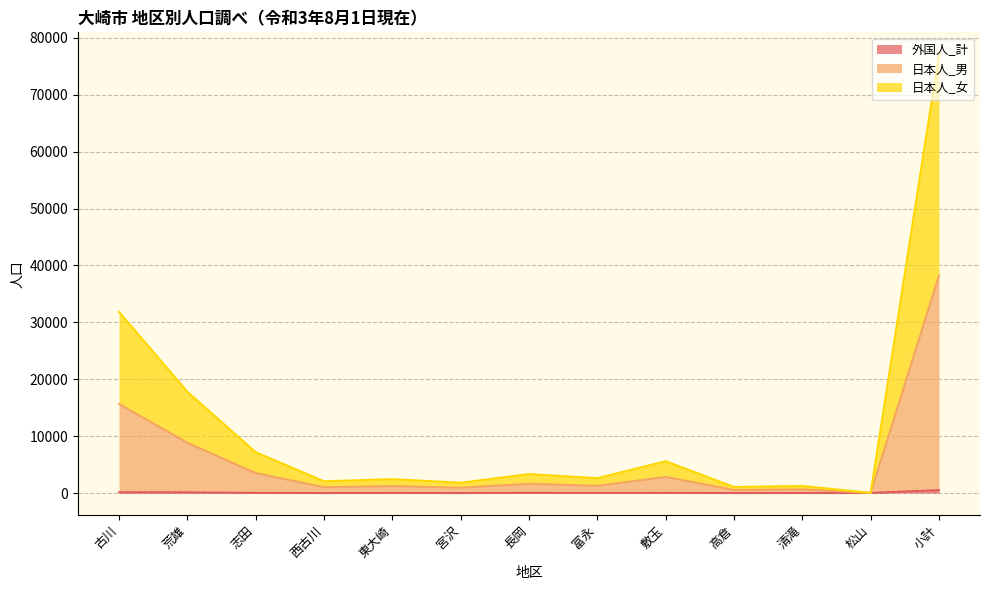

True or false: 外国人_計 and 日本人_男 cross at least once.

False